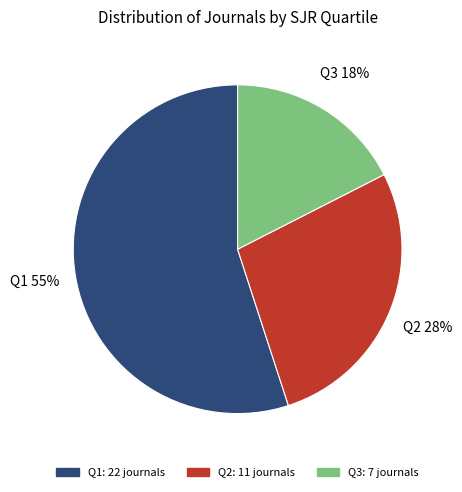

What is the smallest slice in the pie chart?

Q3